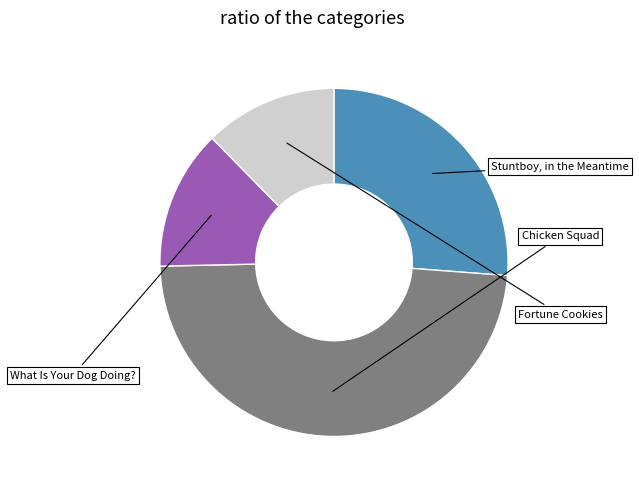

Is there a majority slice in this chart?

No